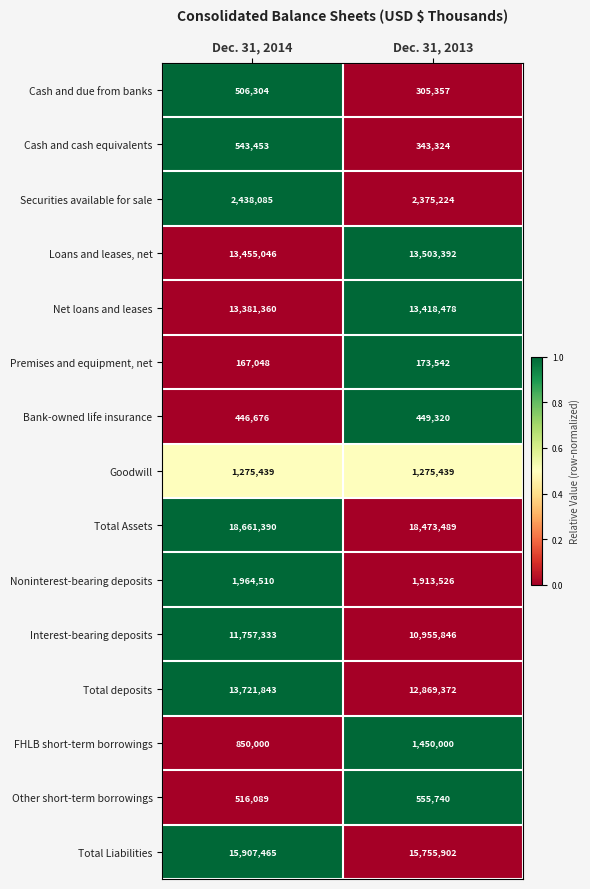

Which series has the largest range (max minus min)?

Total deposits